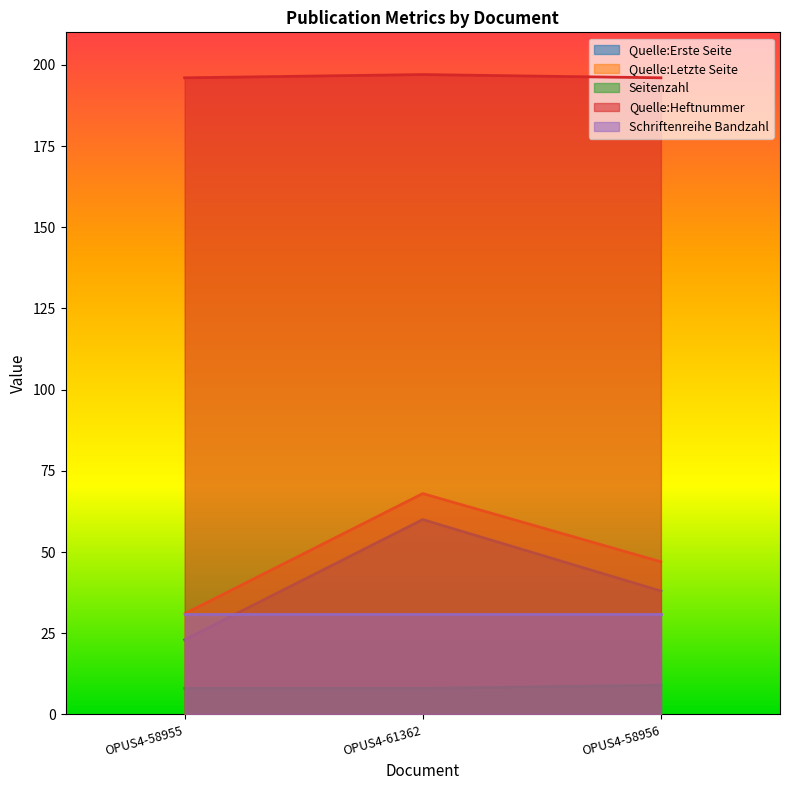

Which series has the largest total across all categories?

Quelle:Heftnummer